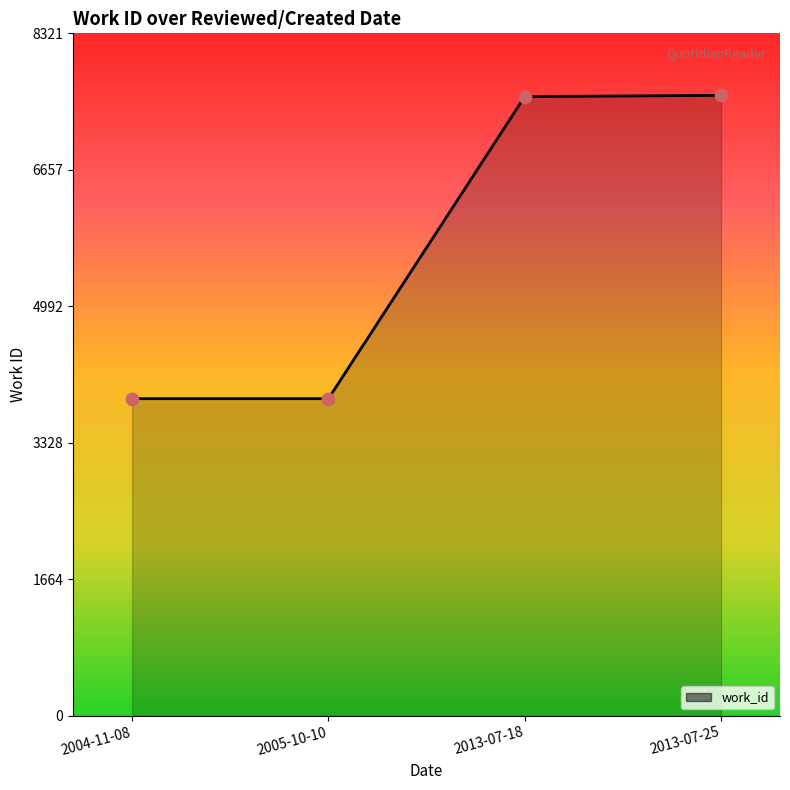

What is the change in value from 2004-11-08 to 2013-07-25?

+3699